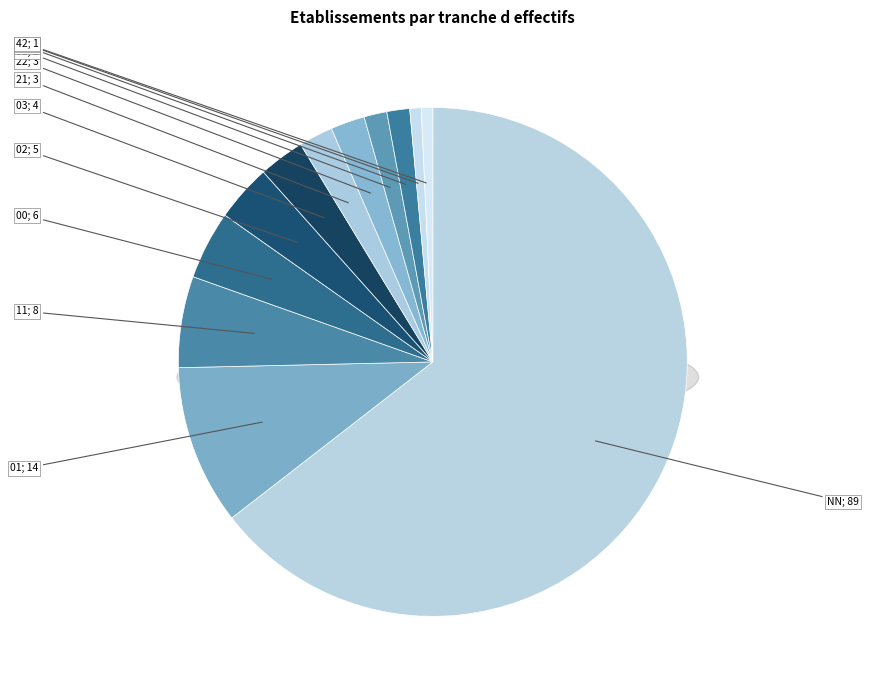

Does any single category account for the majority?

Yes